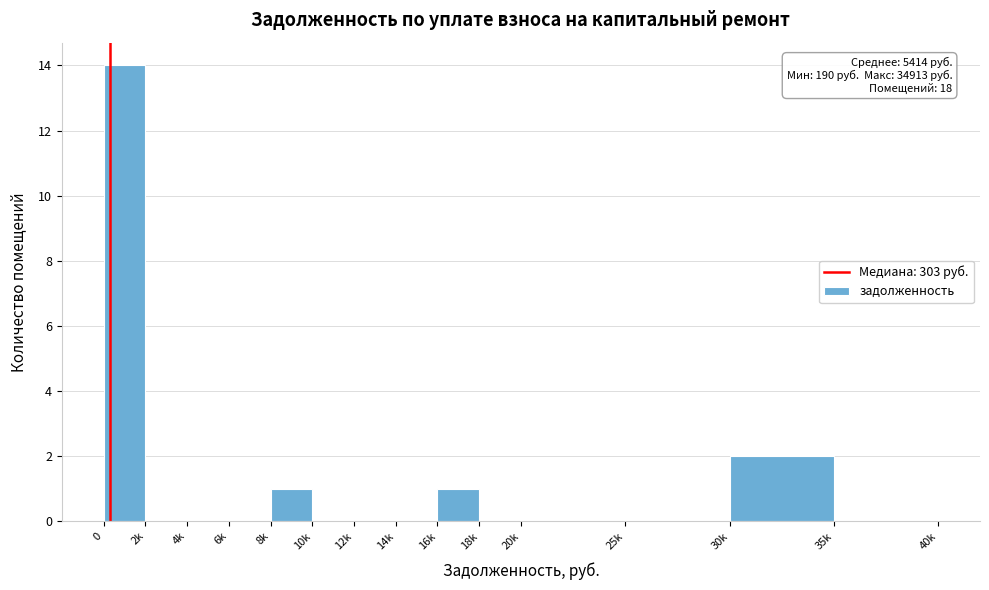

Reading left to right, what are all the values shown in this chart?

0=14	2k=0	4k=0	6k=0	8k=1	10k=0	12k=0	14k=0	16k=1	18k=0	20k=0	25k=0	30k=2	35k=0